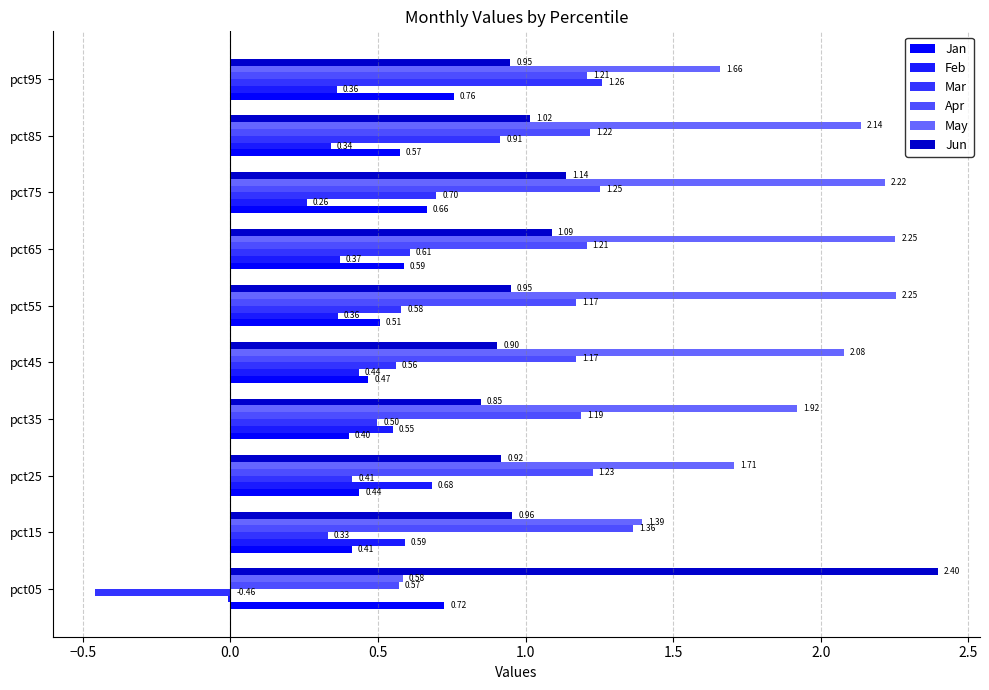

What is the value of the May bar at the 3rd from the left?

1.7